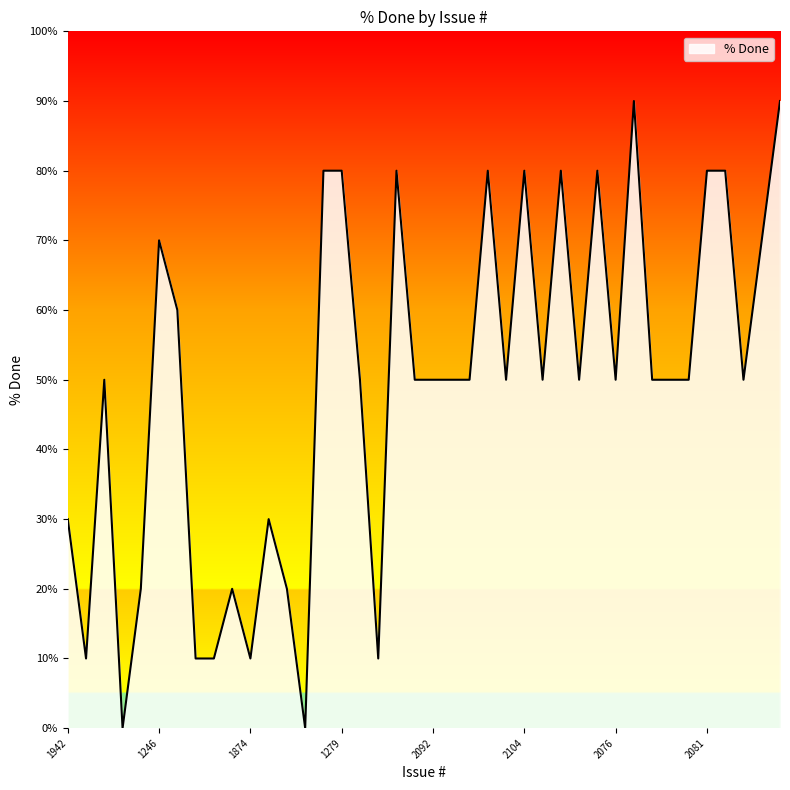

What is the maximum value shown in the chart?

90